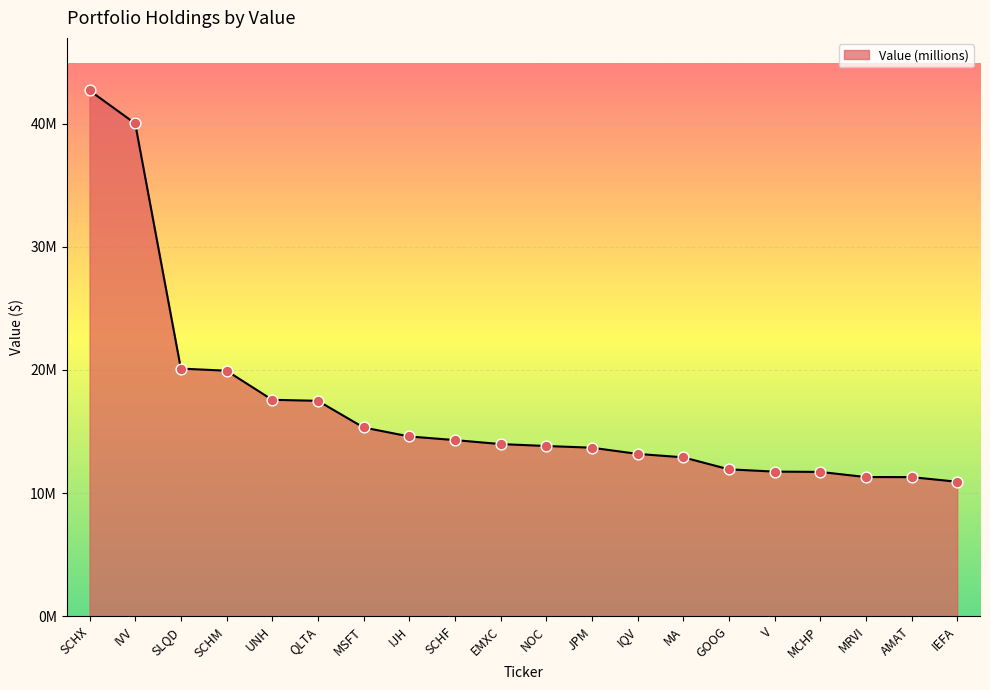

What is the change in value from GOOG to V?

-186000